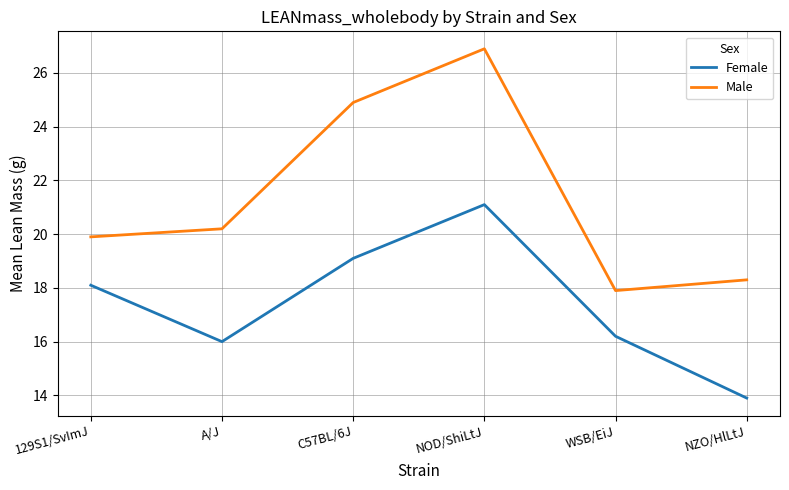

How many series are shown in this chart?

2